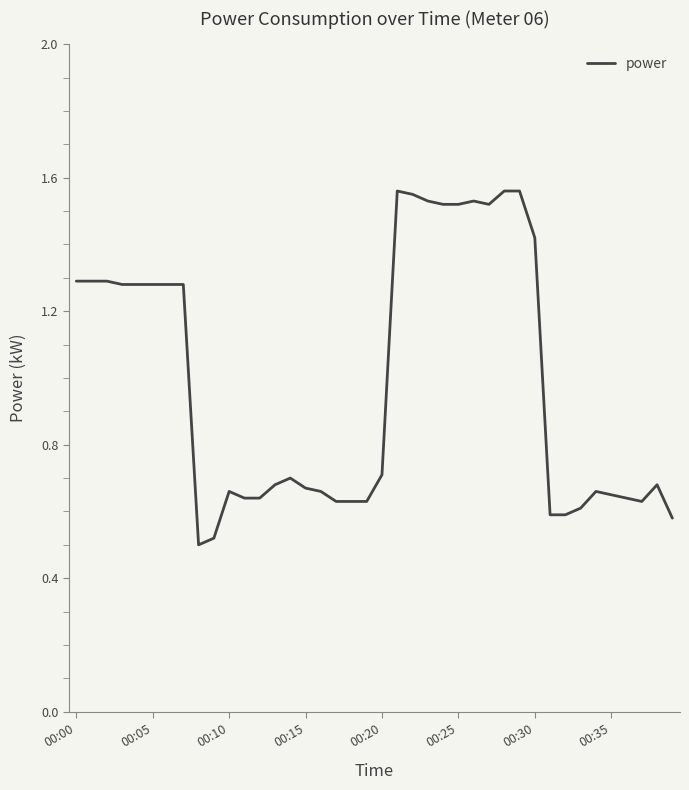

What is the difference between the maximum and minimum values?

1.1